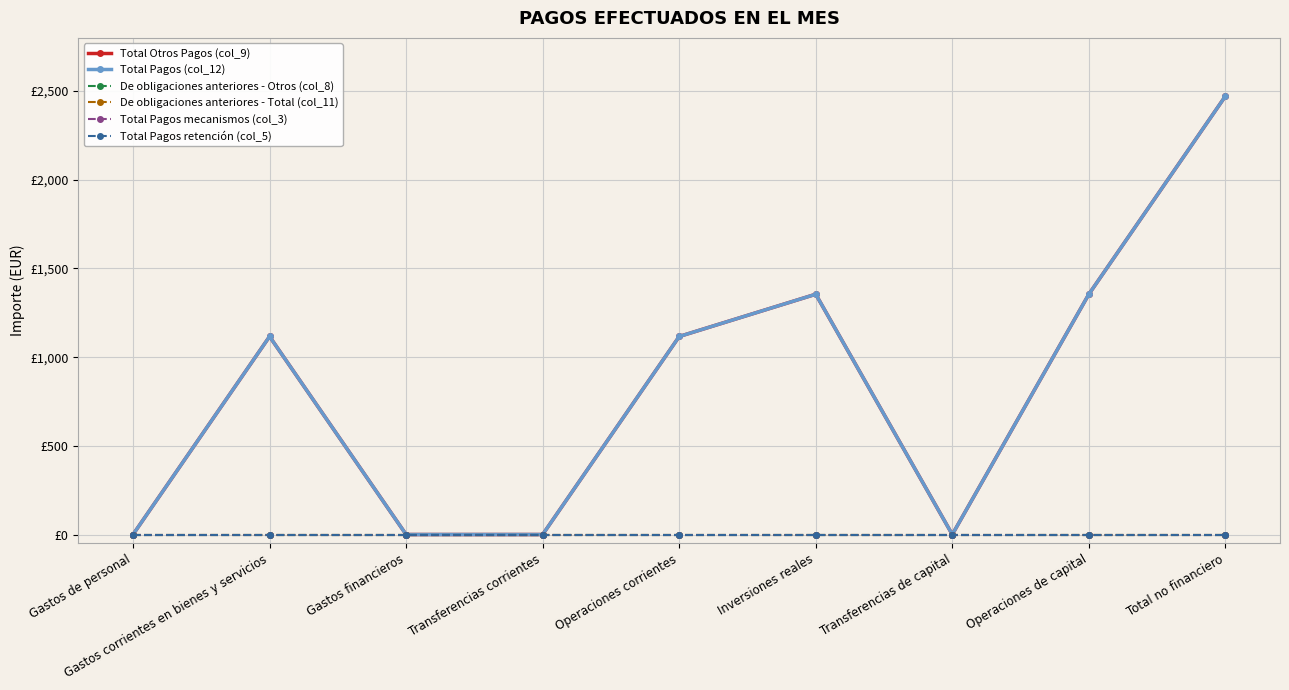

Does the chart have visible grid lines?

Yes